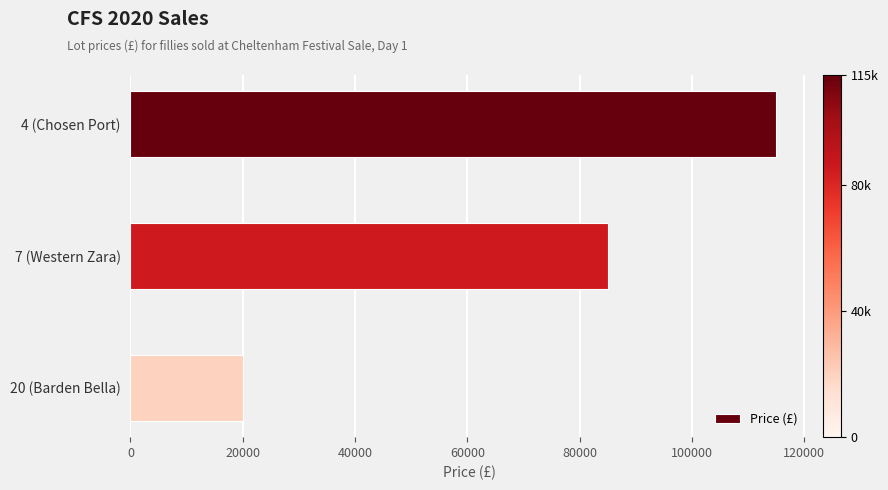

Count the number of categories in the chart.

3